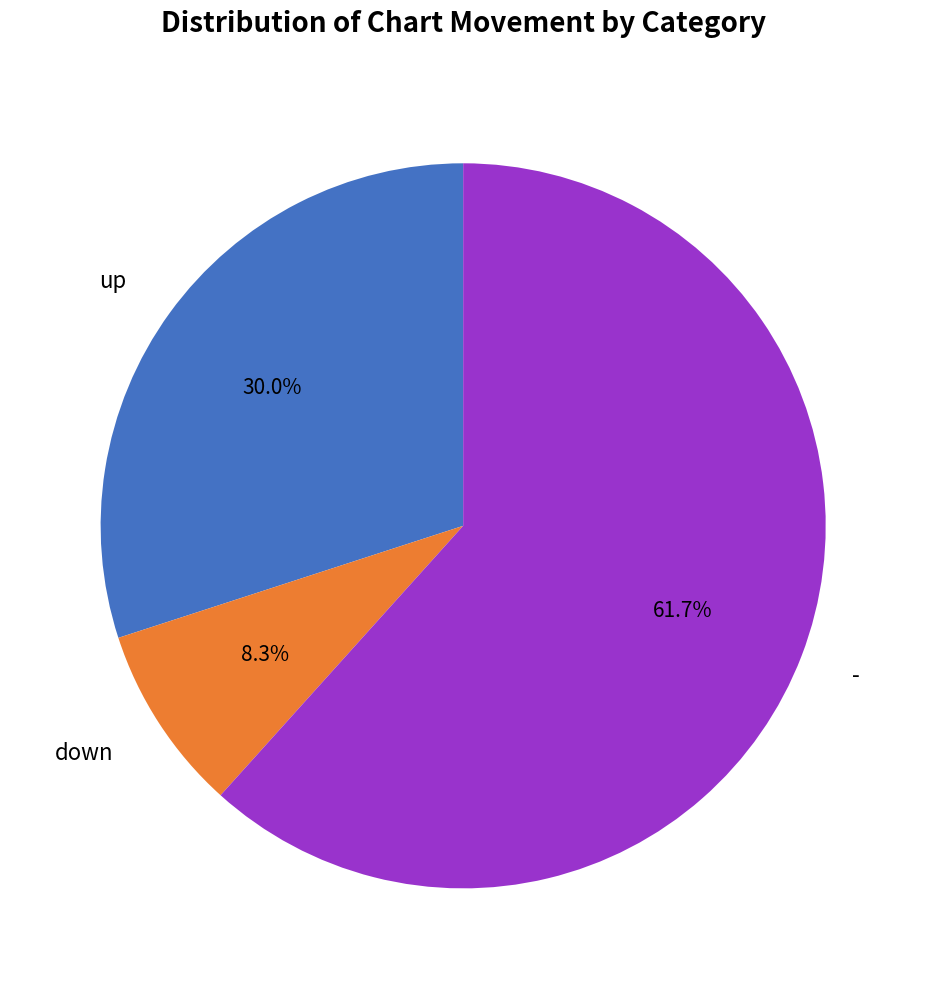

Approximately how many times larger is the value at up compared to -?

0.5